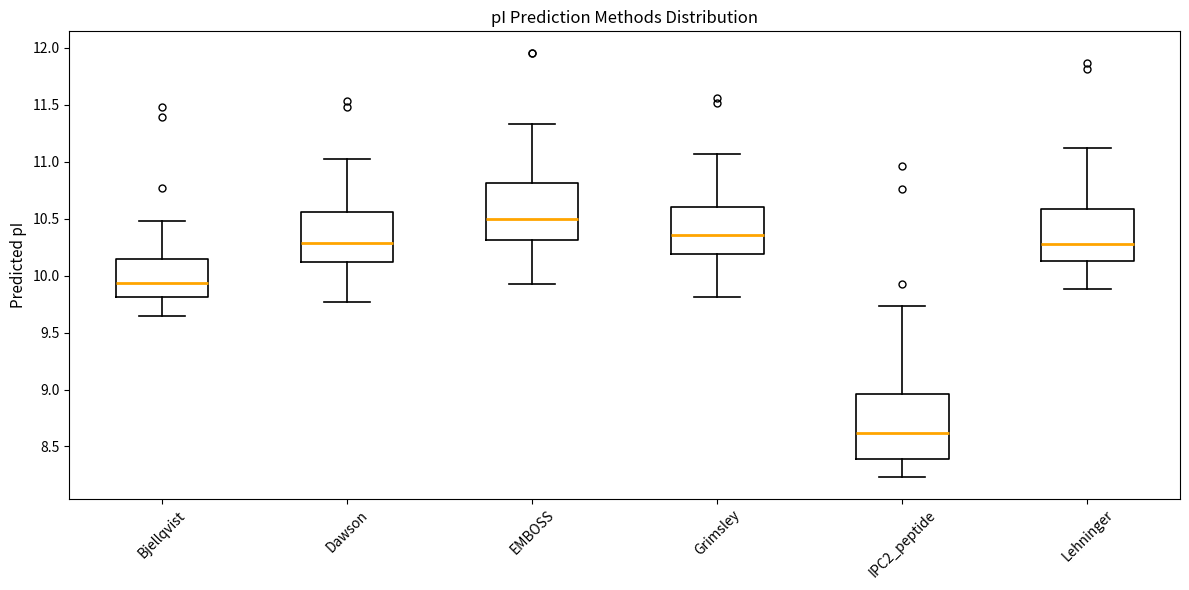

Which box is the tallest, from its lower edge to its upper edge?

IPC2_peptide